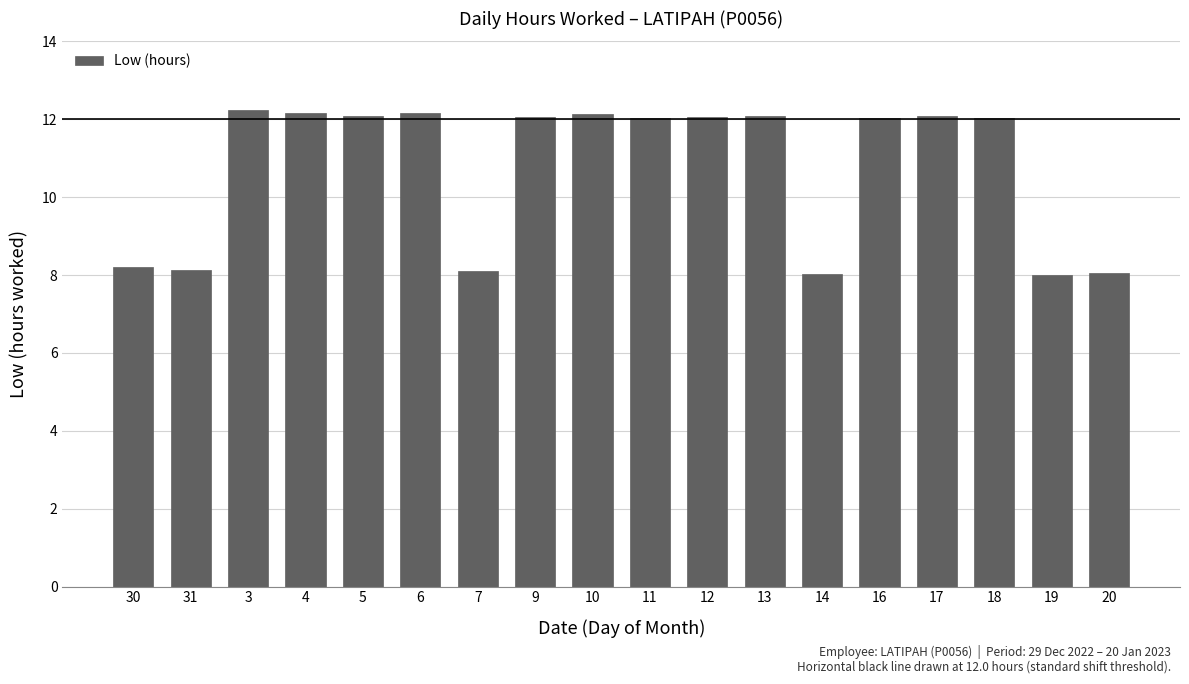

Between 14 and 12, which is larger?

12